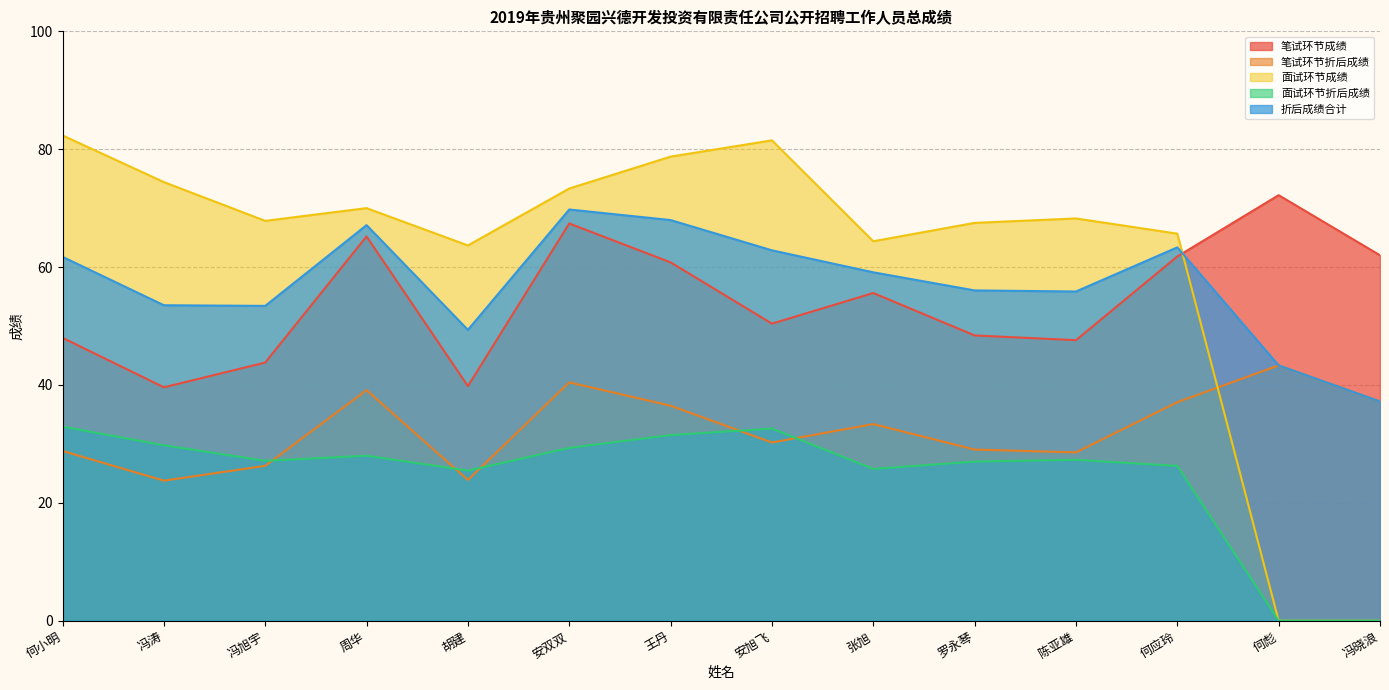

The 笔试环节成绩 series shows 61.8 at 何应玲. True or false?

True